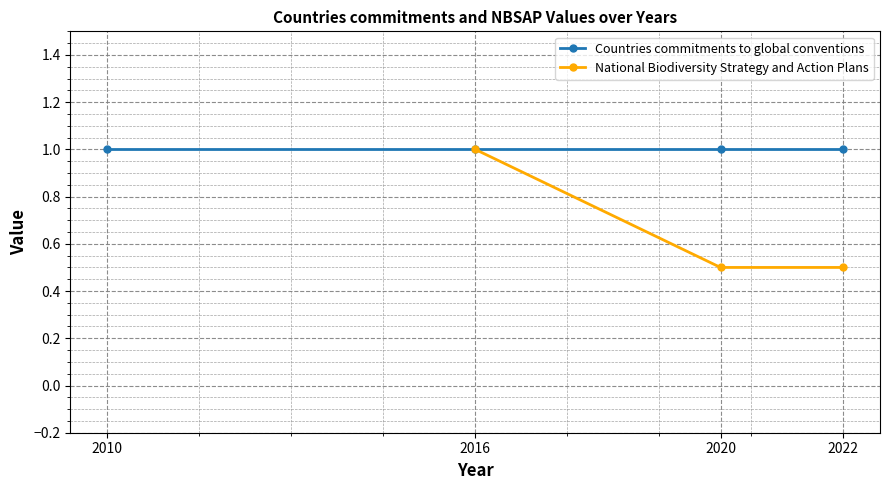

What are all the series names shown in the legend?

Countries commitments to global conventions, National Biodiversity Strategy and Action Plans